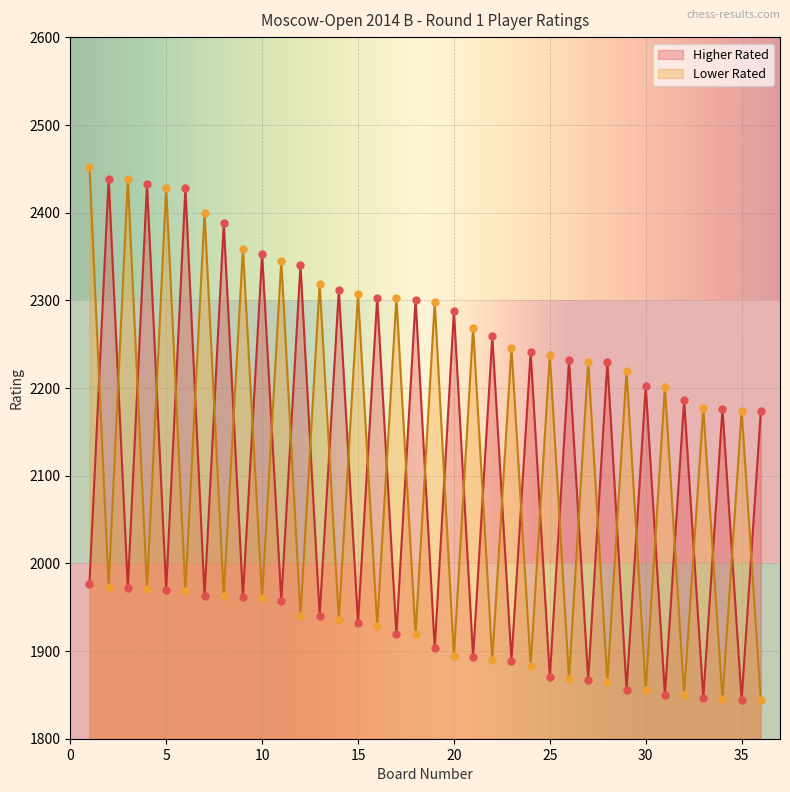

Is the value of Lower Rated at 24 greater than the value of Higher Rated at 14?

No